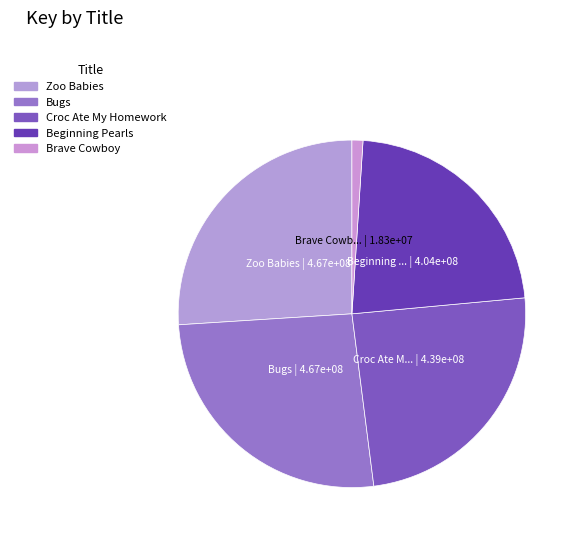

The Zoo Babies slice represents 26% of the pie. True or false?

True